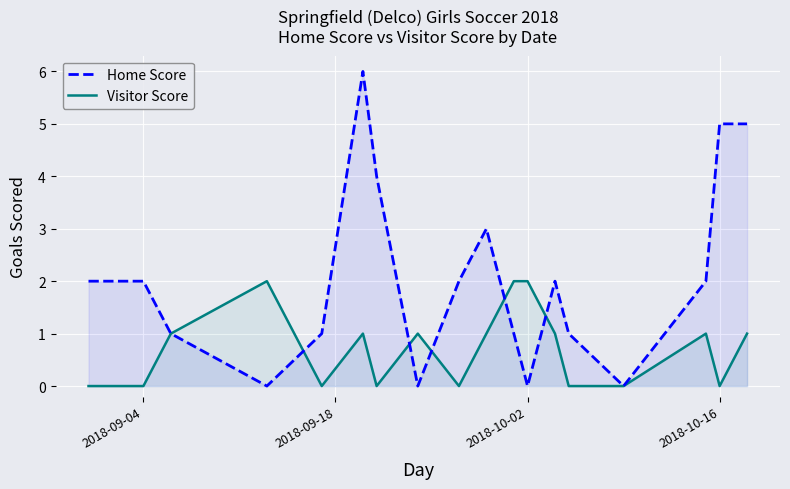

Reading left to right, what are all the values shown in this chart?

Home Score: 2	2	1	0	1	6	4	0	2	3	1	0	2	1	0	2	5	5
Visitor Score: 0	0	1	2	0	1	0	1	0	1	2	2	1	0	0	1	0	1